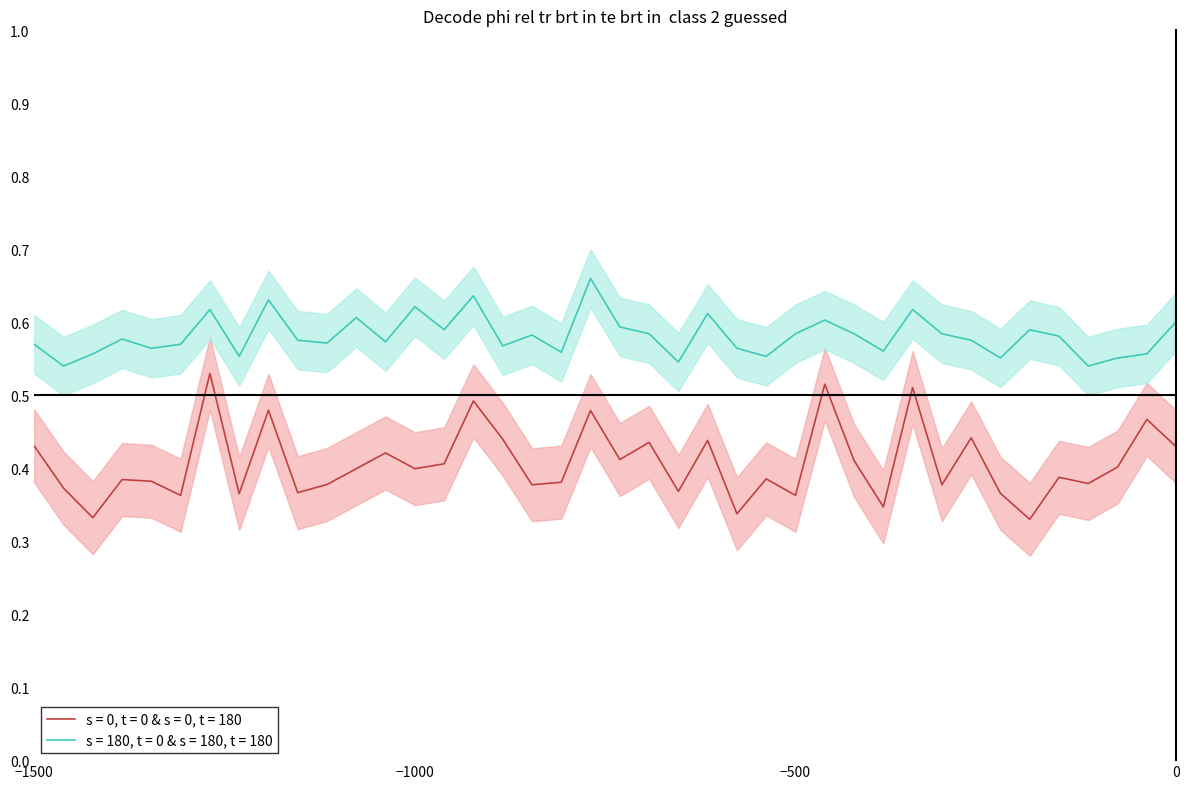

True or false: s = 0, t = 0 & s = 0, t = 180 and s = 180, t = 0 & s = 180, t = 180 cross at least once.

False